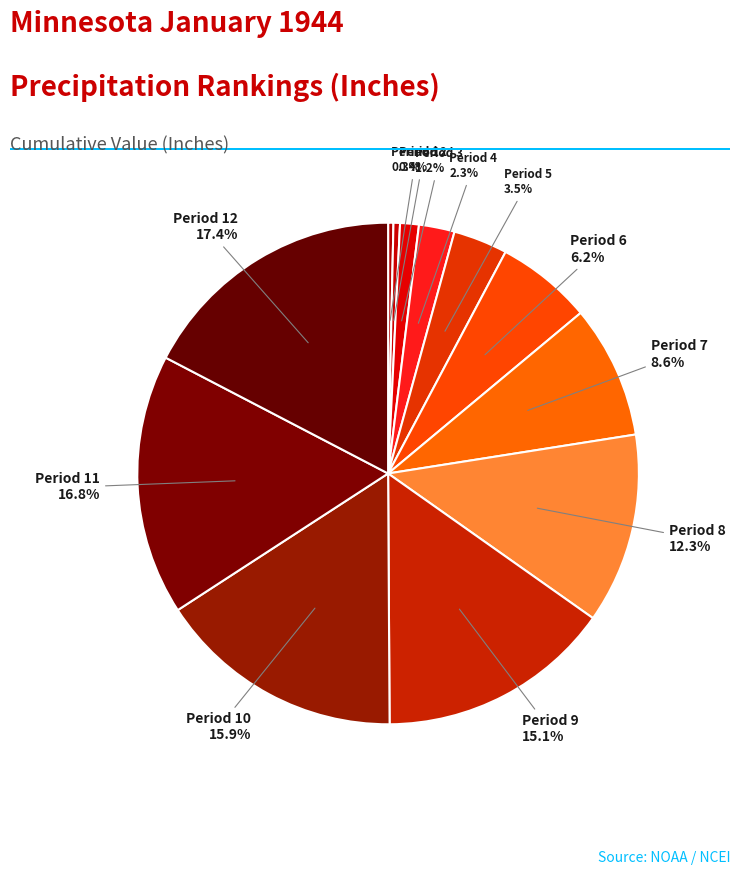

How many segments does this pie chart have?

12